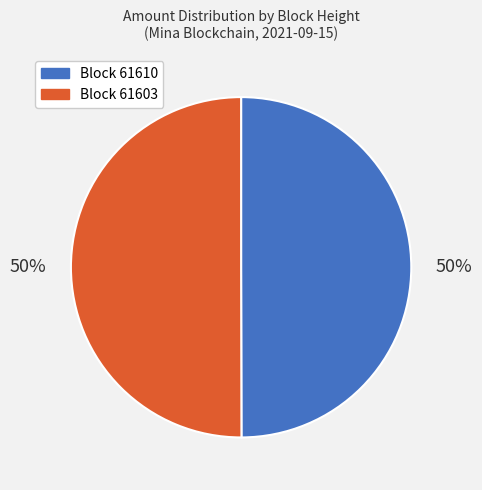

To the nearest percent, what is the average slice percentage?

50%